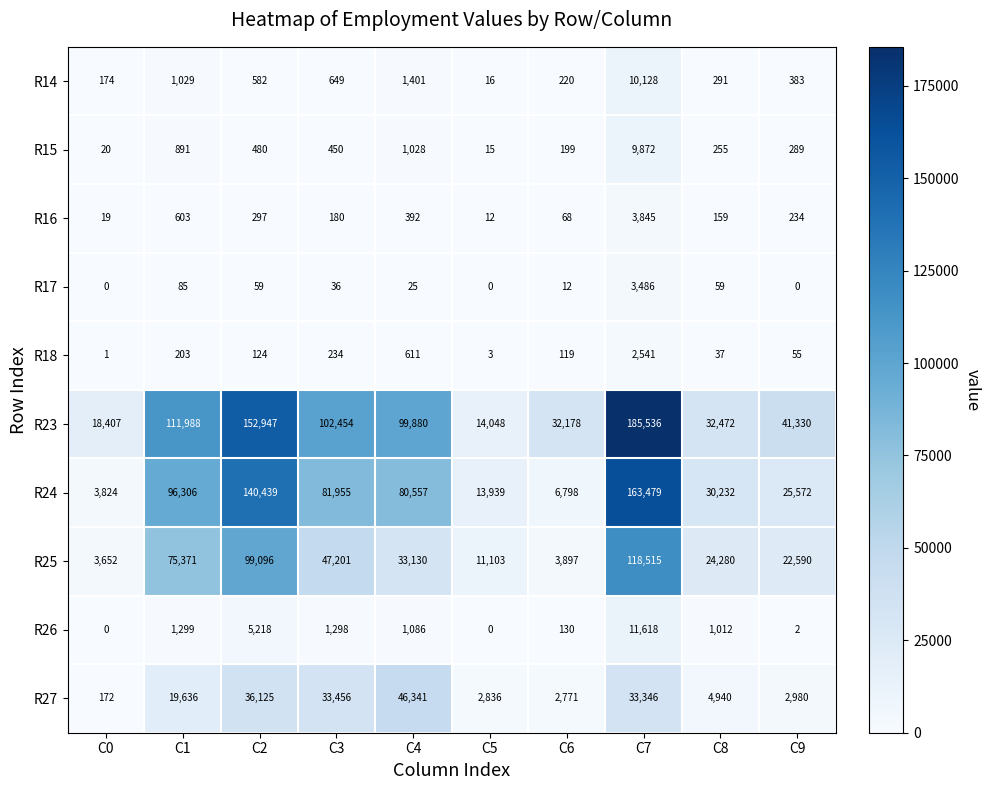

Which series changed the most between C2 and C7?

R23